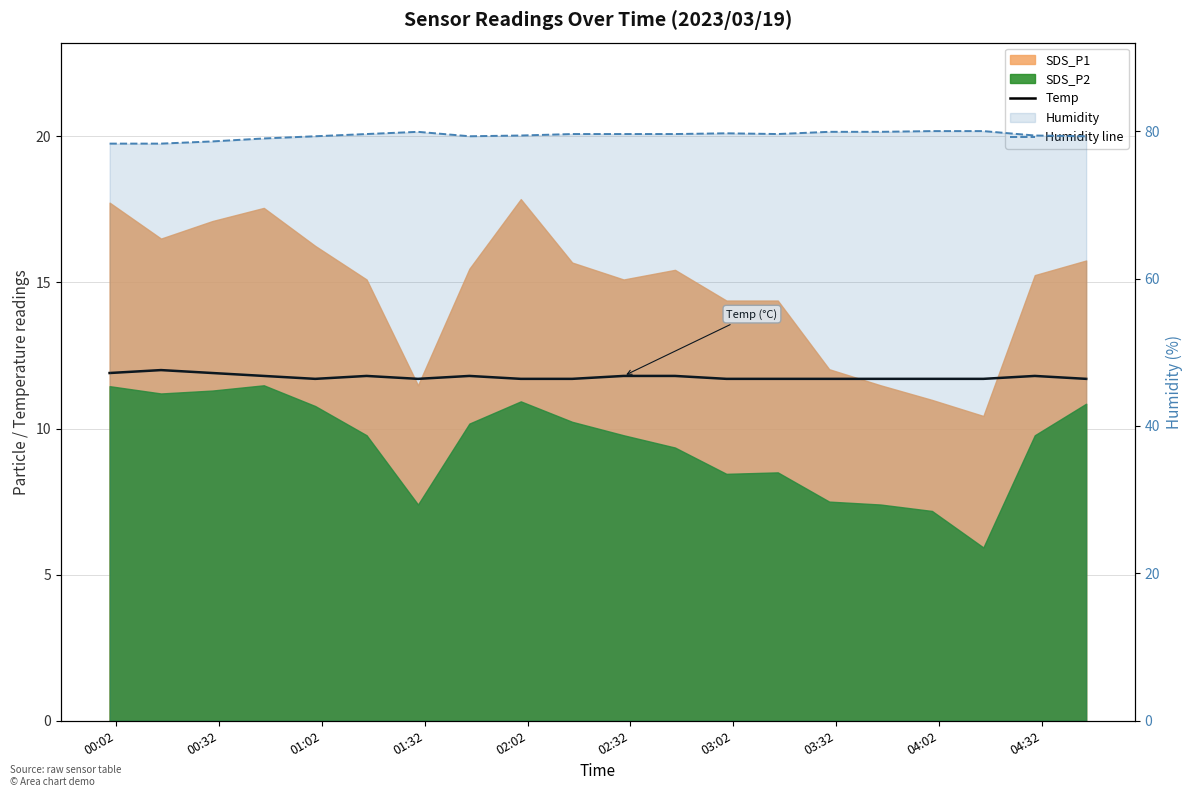

How many lines are shown in the chart?

2